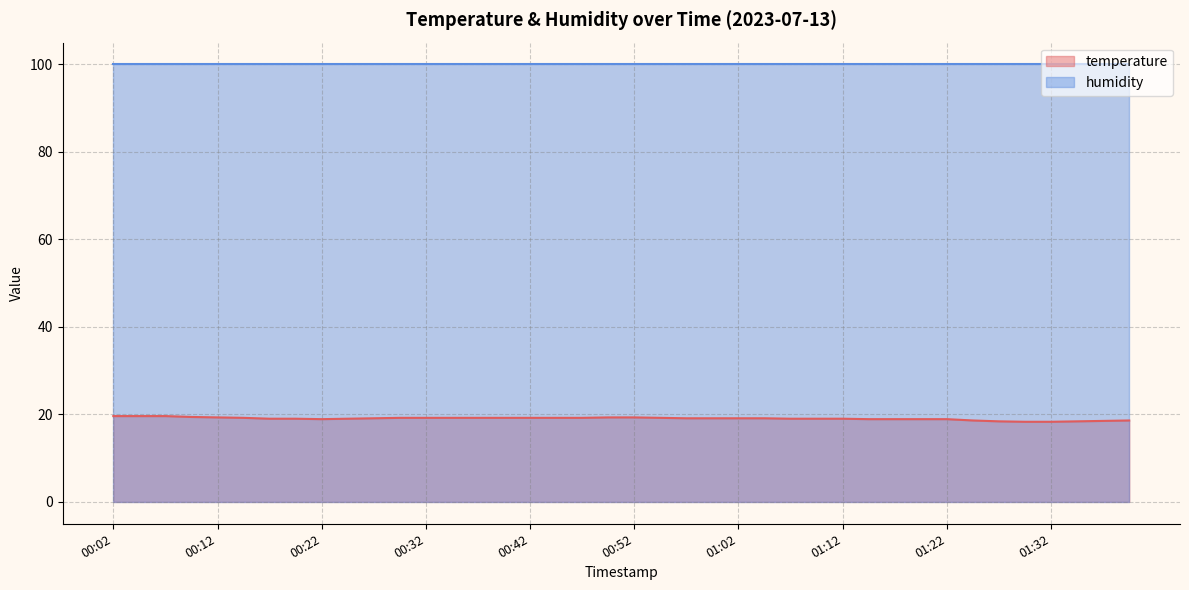

The chart shows a value of 7.0 at 00:42. True or false?

False